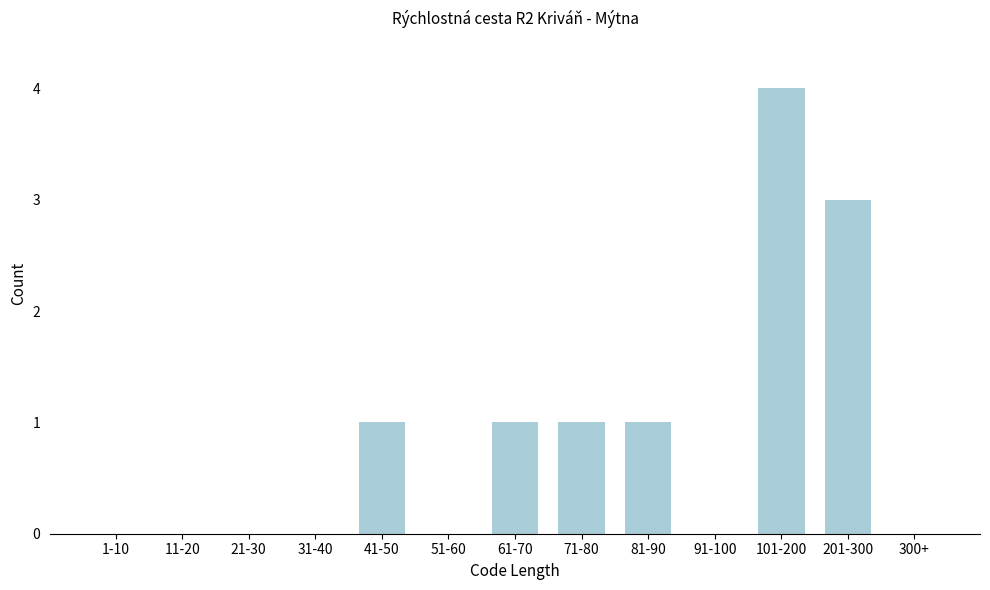

What is the sum of the values at 101-200 and 201-300?

7